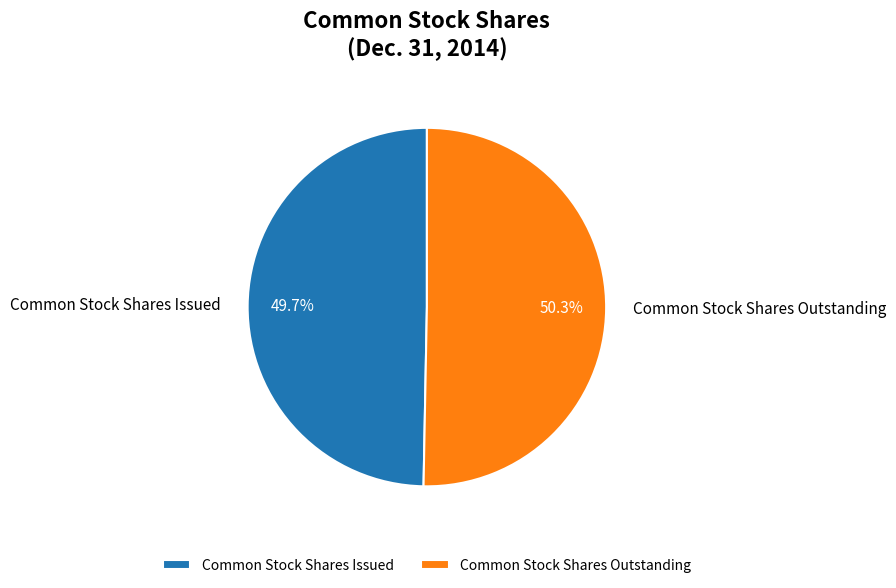

Which slice represents more than half of the pie?

Common Stock Shares Outstanding